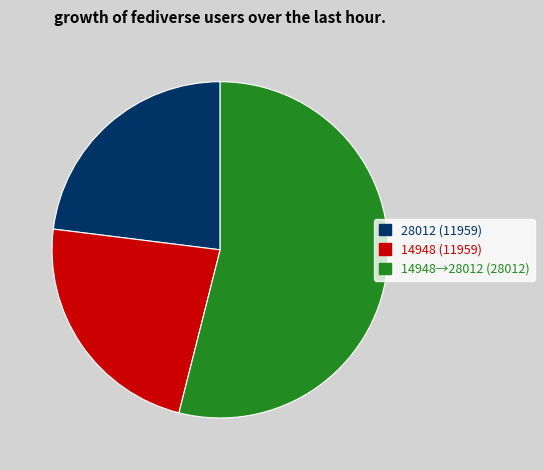

Approximately how many times larger is the value at 28012 (11959) compared to 14948→28012 (28012)?

0.4